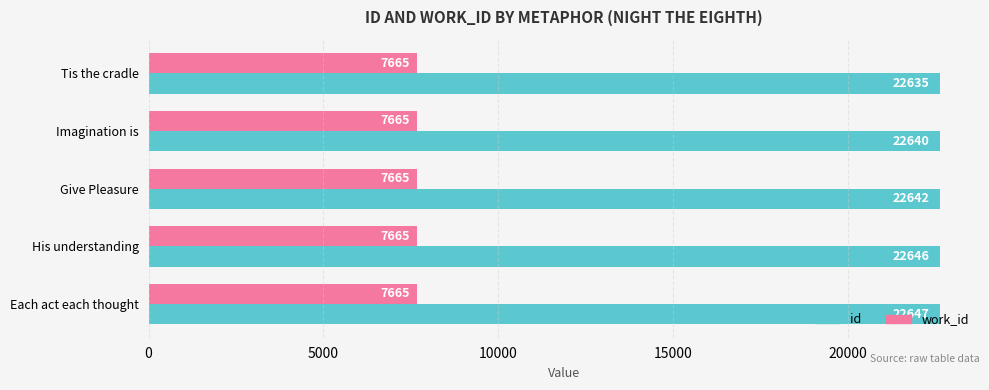

Which series has the widest spread of values?

id